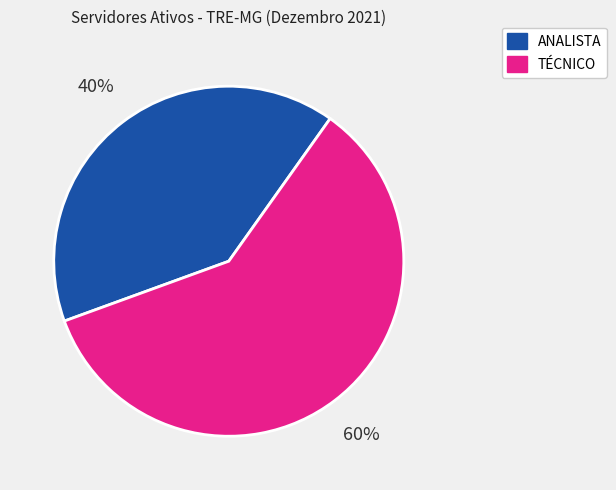

To the nearest percent, what percentage of the pie is TÉCNICO?

60%